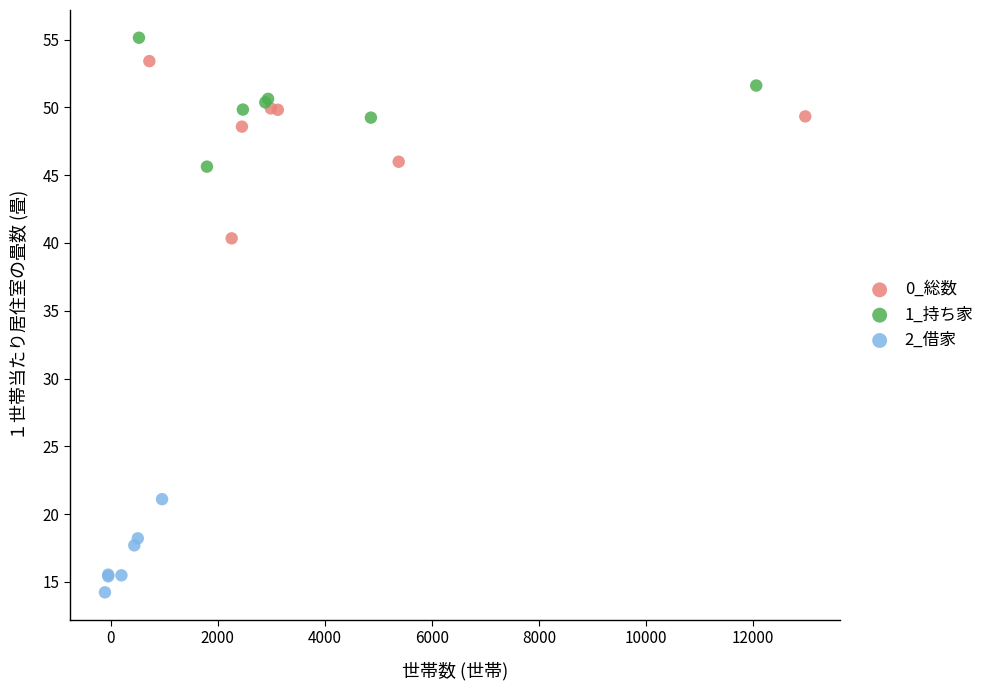

Which series reaches the maximum Y coordinate?

1_持ち家